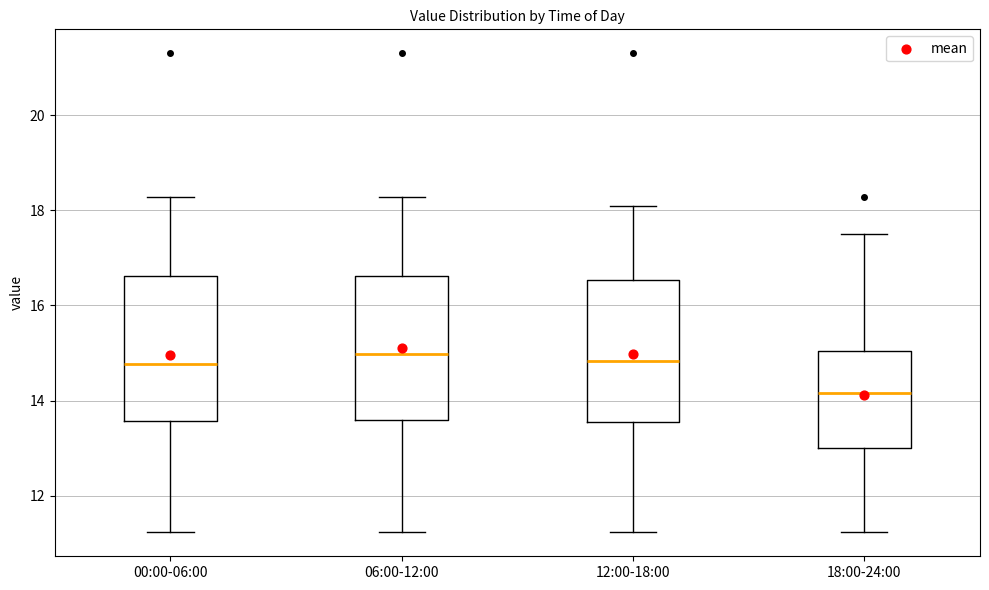

Where does the lower whisker of the box for 12:00-18:00 end on the y-axis? The values are not printed on the chart, so give them approximately, as read against the axis.

11.2